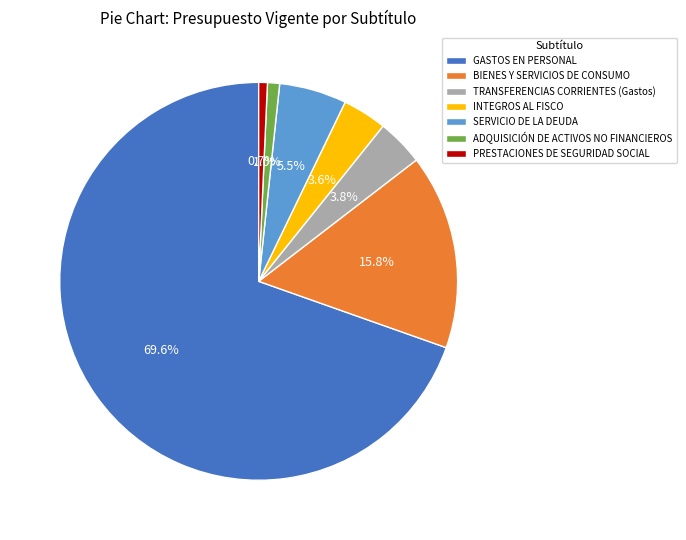

Is PRESTACIONES DE SEGURIDAD SOCIAL the majority of the pie?

No